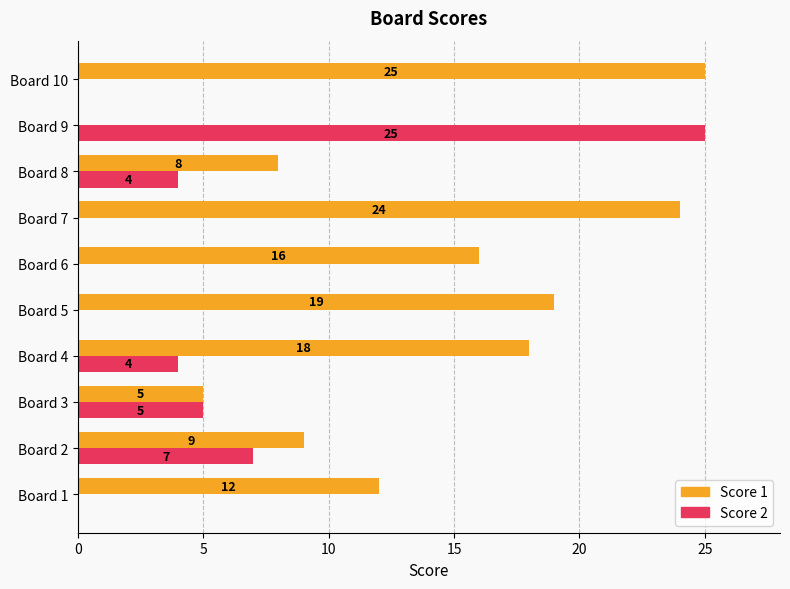

What is the sum of all Score 2 values?

45